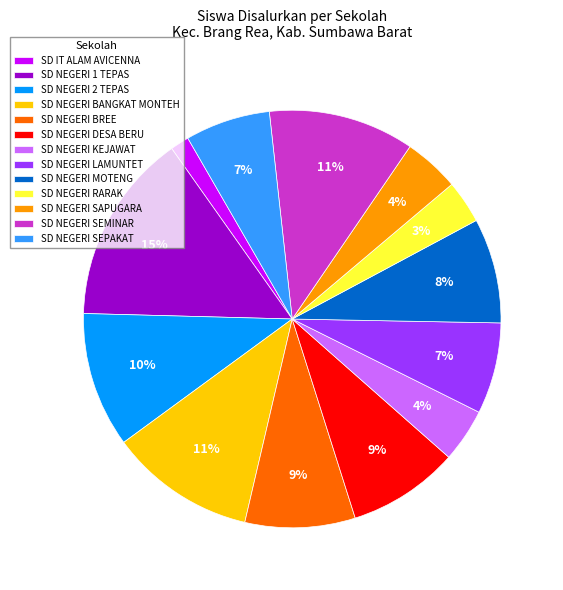

How many slices are in this pie chart?

13